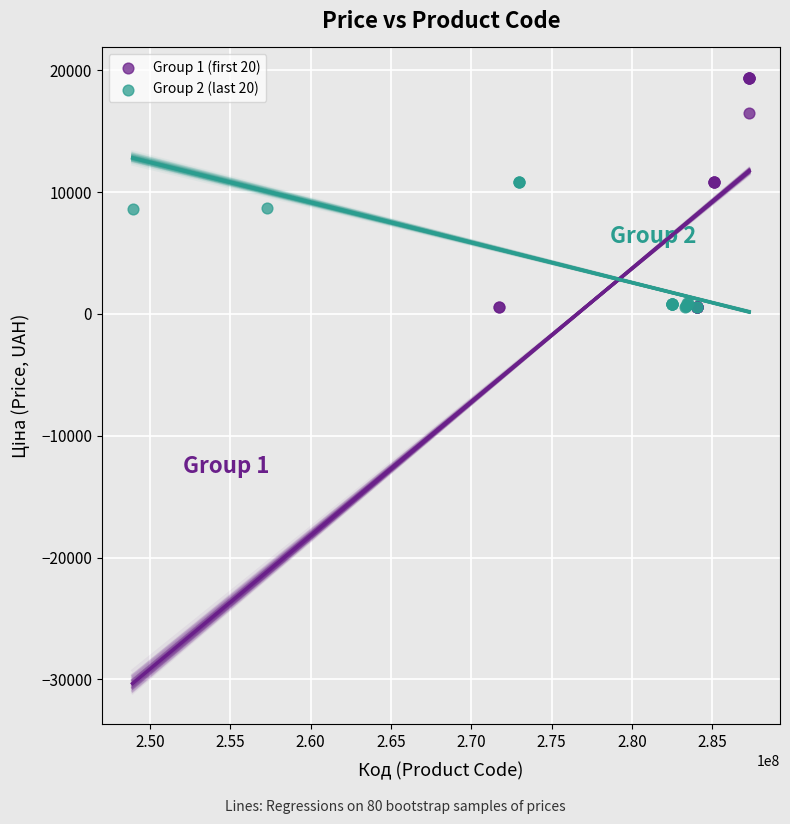

What are all the series names shown in the legend?

Group 1 (first 20), Group 2 (last 20)